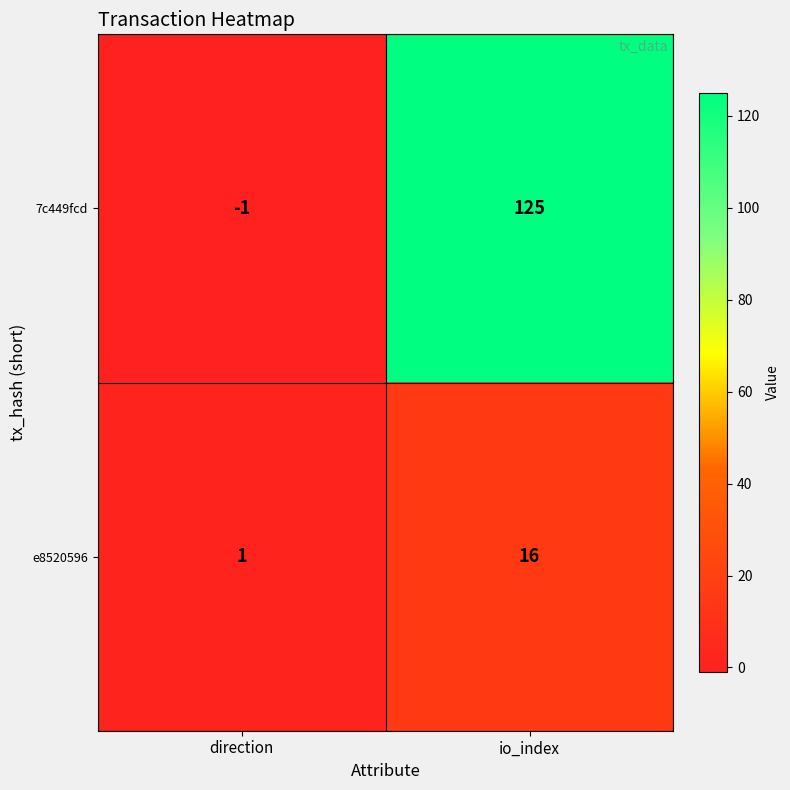

Between direction and io_index, which series saw the biggest shift?

7c449fcd